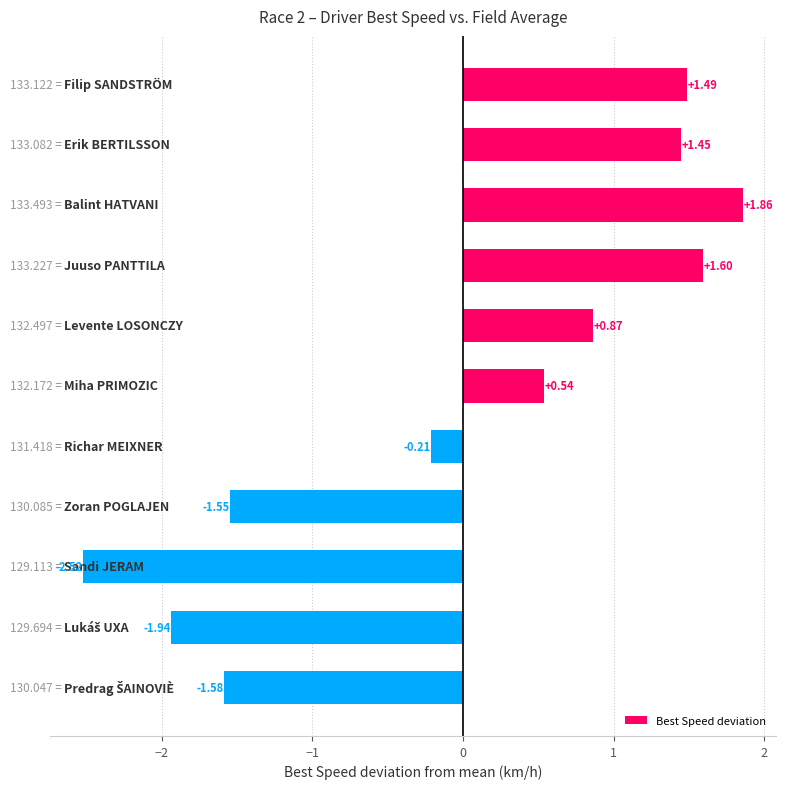

What is the difference between the maximum and minimum values?

4.4